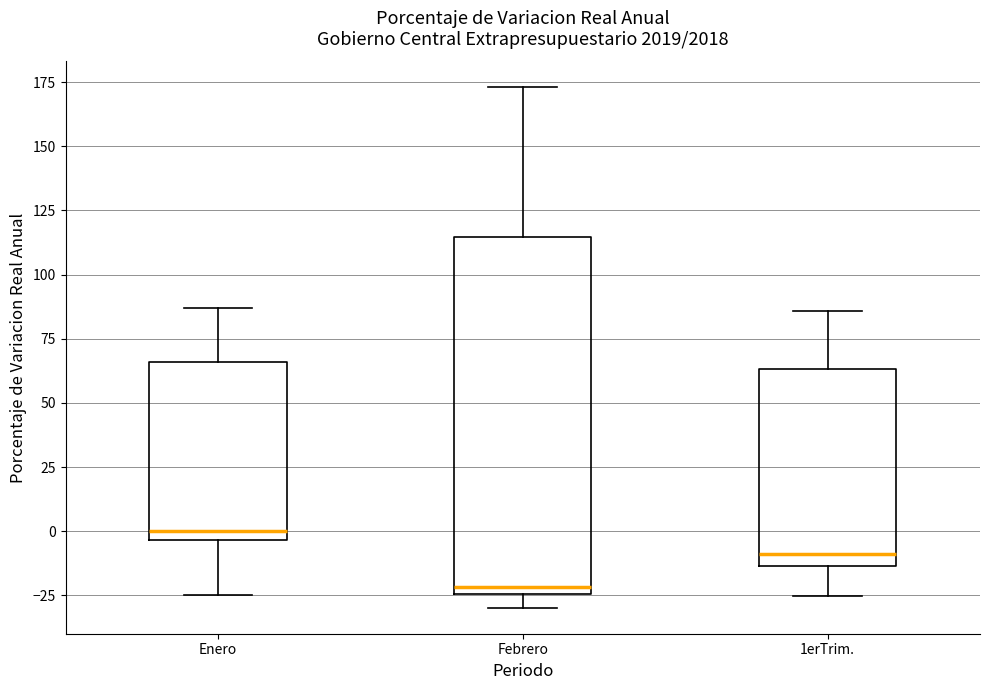

Comparing the boxes themselves (not the whiskers), which one is the tallest?

Febrero